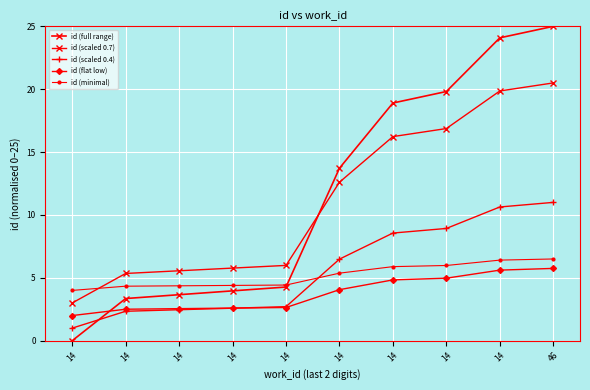

How many data points does each series have?

10